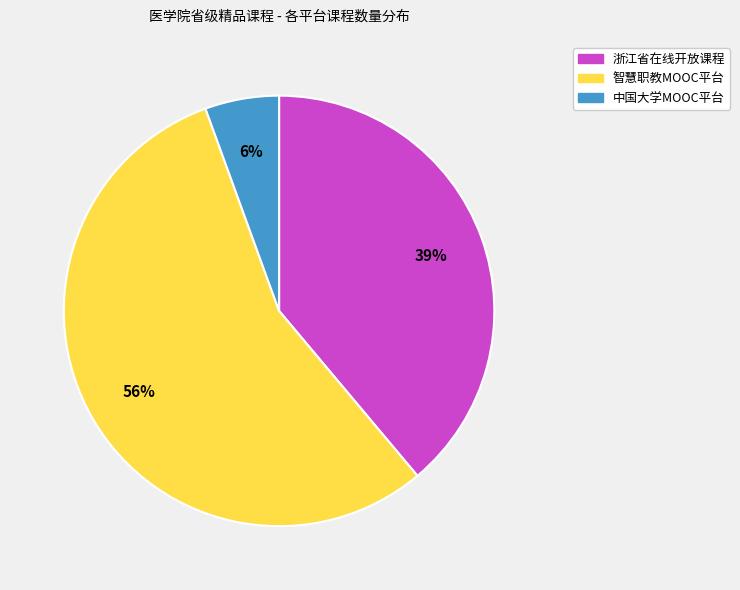

Rank the categories by value from lowest to highest.

中国大学MOOC平台, 浙江省在线开放课程, 智慧职教MOOC平台